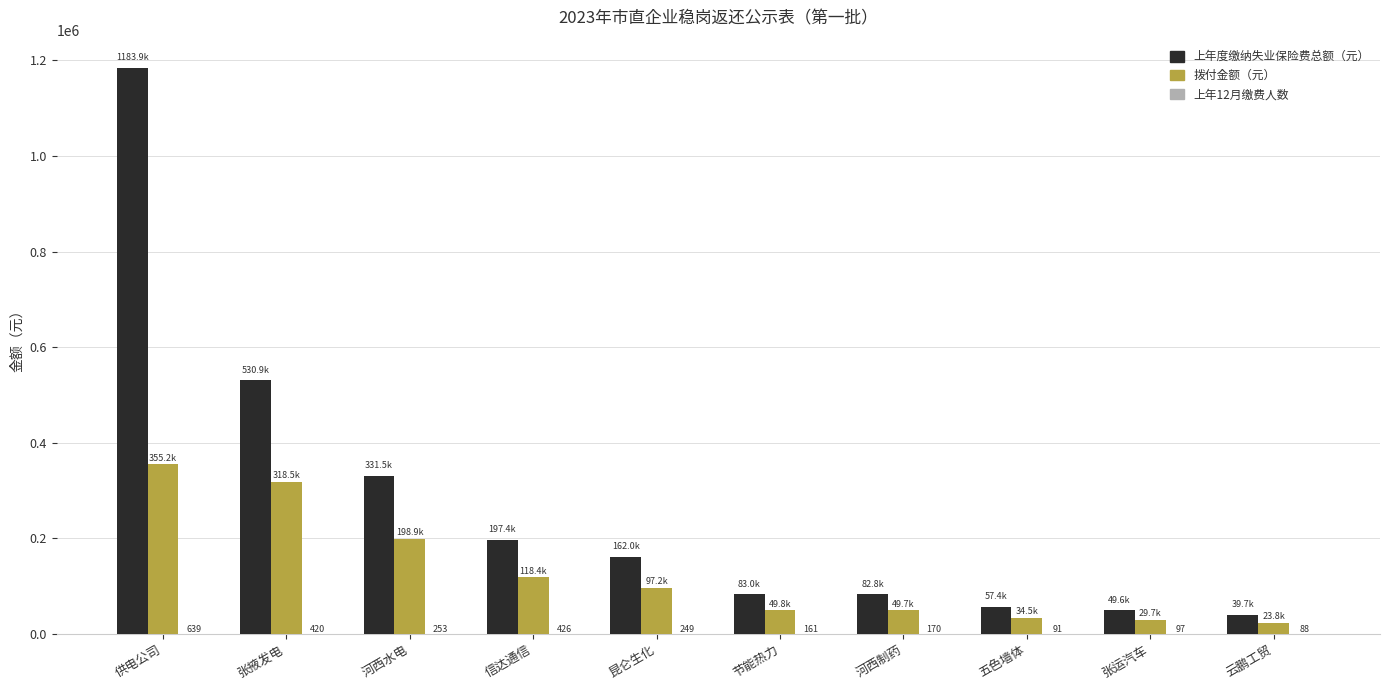

Where does the 拨付金额（元） series first go above 97202?

供电公司